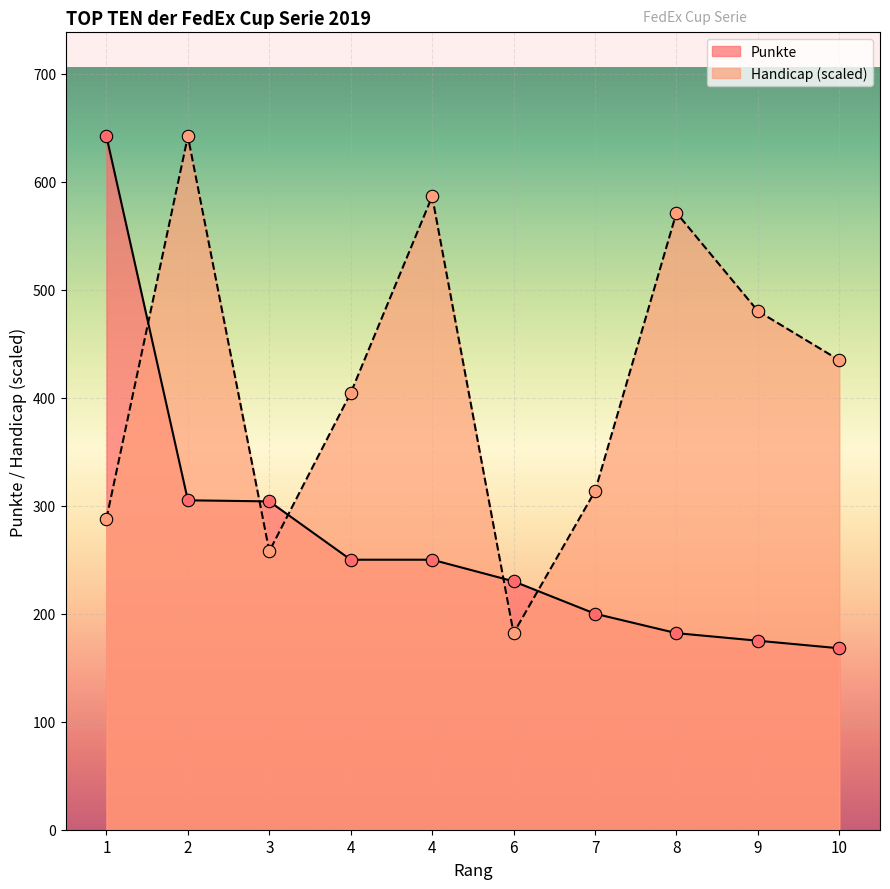

At how many categories does at least one series exceed 597?

2